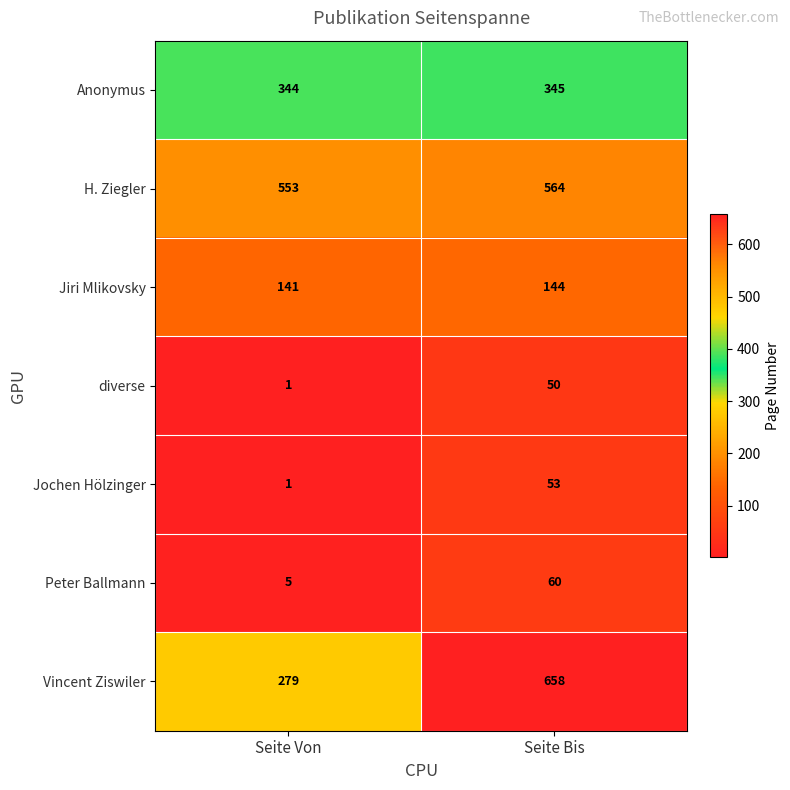

Reading left to right, list all the values displayed in this chart.

Anonymus: Seite Von=344	Seite Bis=345
H. Ziegler: Seite Von=553	Seite Bis=564
Jiri Mlikovsky: Seite Von=141	Seite Bis=144
diverse: Seite Von=1	Seite Bis=50
Jochen Hölzinger: Seite Von=1	Seite Bis=53
Peter Ballmann: Seite Von=5	Seite Bis=60
Vincent Ziswiler: Seite Von=279	Seite Bis=658